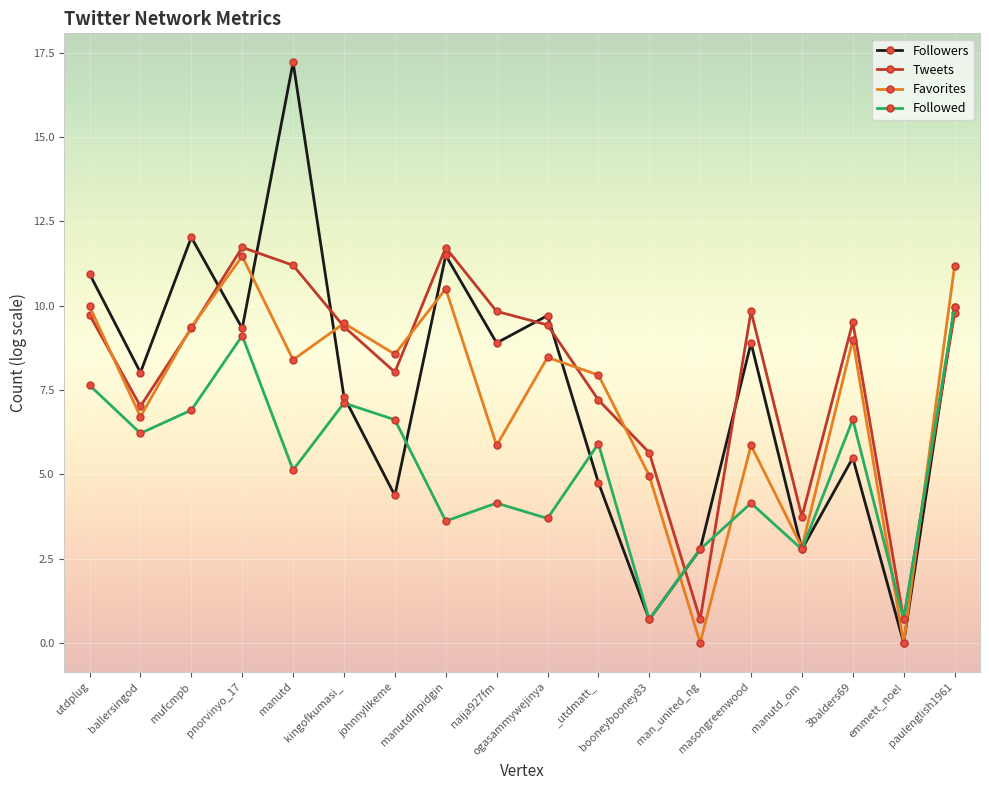

What is the total value across all series at masongreenwood?

28.7